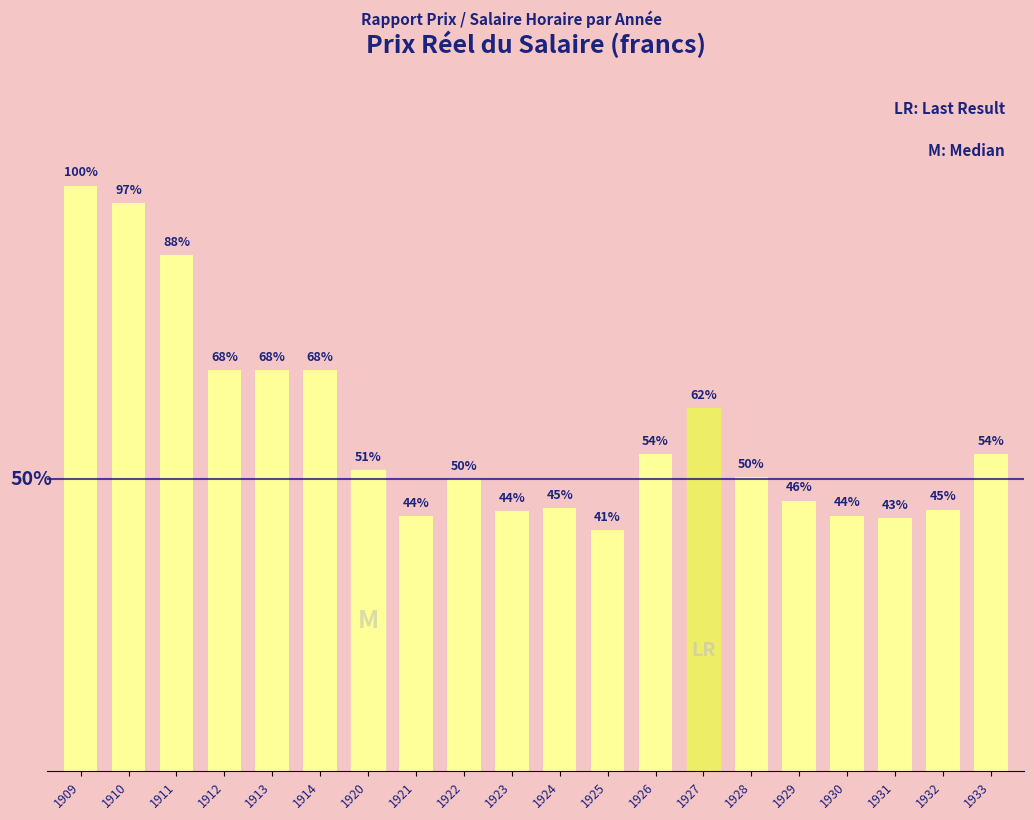

Reading right to left, list all the values displayed in this chart.

1933=1.9	1932=1.5	1931=1.5	1930=1.5	1929=1.6	1928=1.7	1927=2.1	1926=1.9	1925=1.4	1924=1.5	1923=1.5	1922=1.7	1921=1.5	1920=1.8	1914=2.4	1913=2.4	1912=2.4	1911=3.0	1910=3.3	1909=3.4